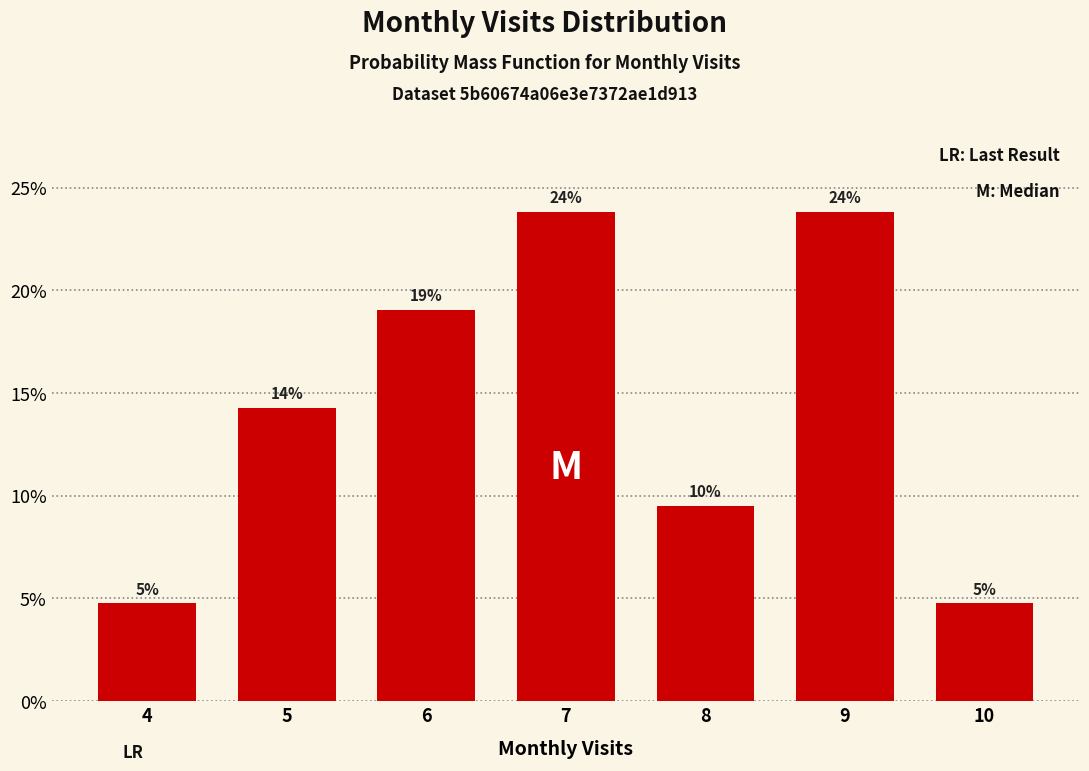

Are the bars horizontal?

No